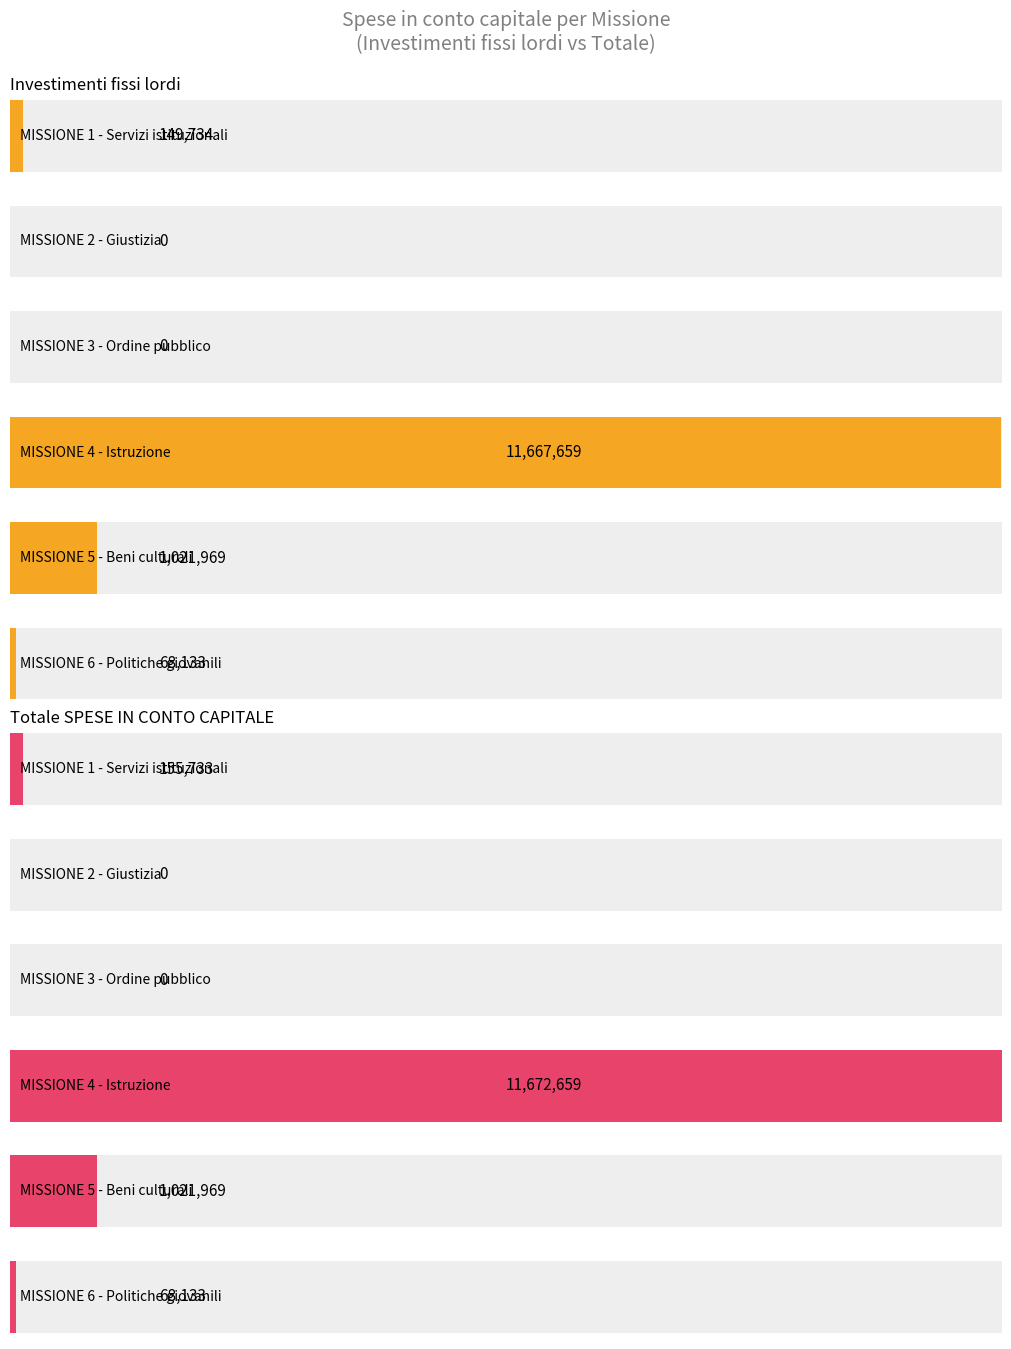

Rank the series by their average value, from lowest to highest.

Investimenti fissi lordi, Totale SPESE IN CONTO CAPITALE